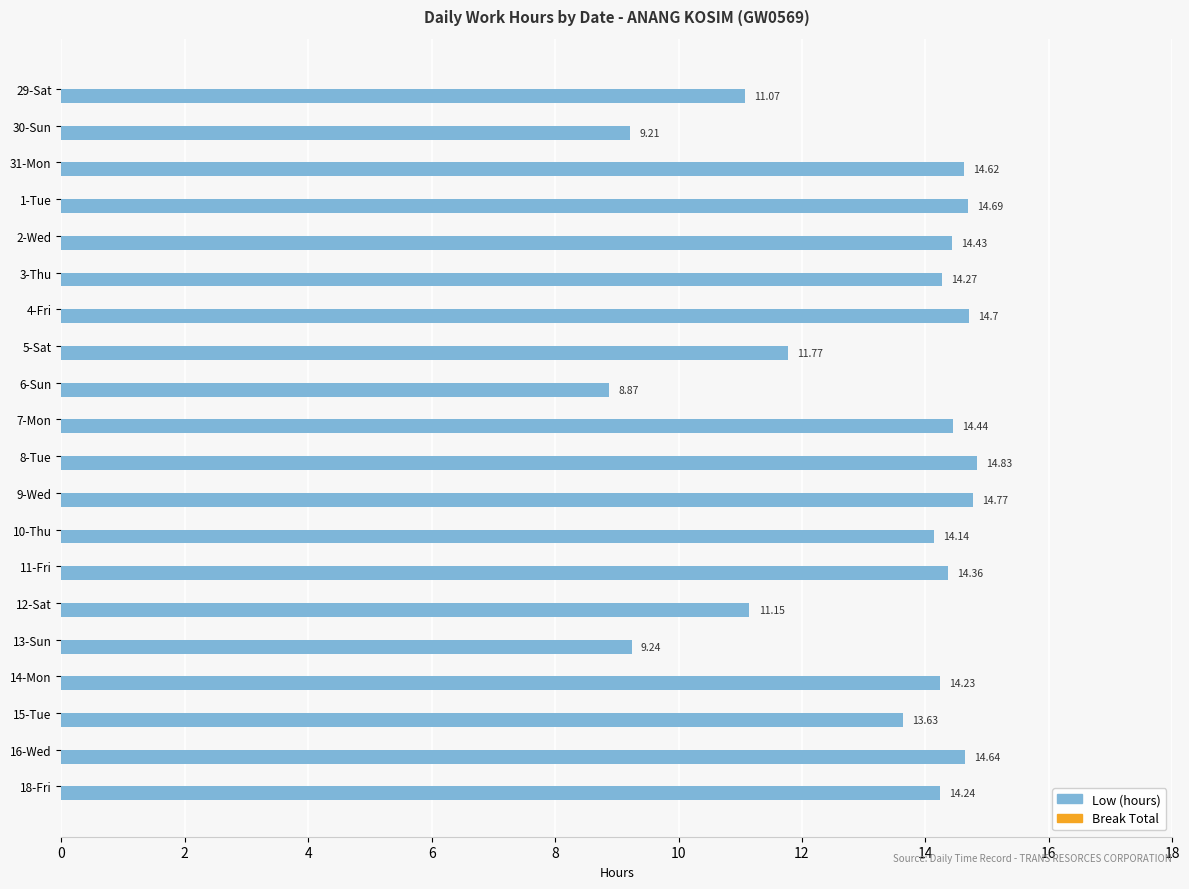

Rank the categories by value from highest to lowest.

8-Tue, 9-Wed, 4-Fri, 1-Tue, 16-Wed, 31-Mon, 7-Mon, 2-Wed, 11-Fri, 3-Thu, 18-Fri, 14-Mon, 10-Thu, 15-Tue, 5-Sat, 12-Sat, 29-Sat, 13-Sun, 30-Sun, 6-Sun